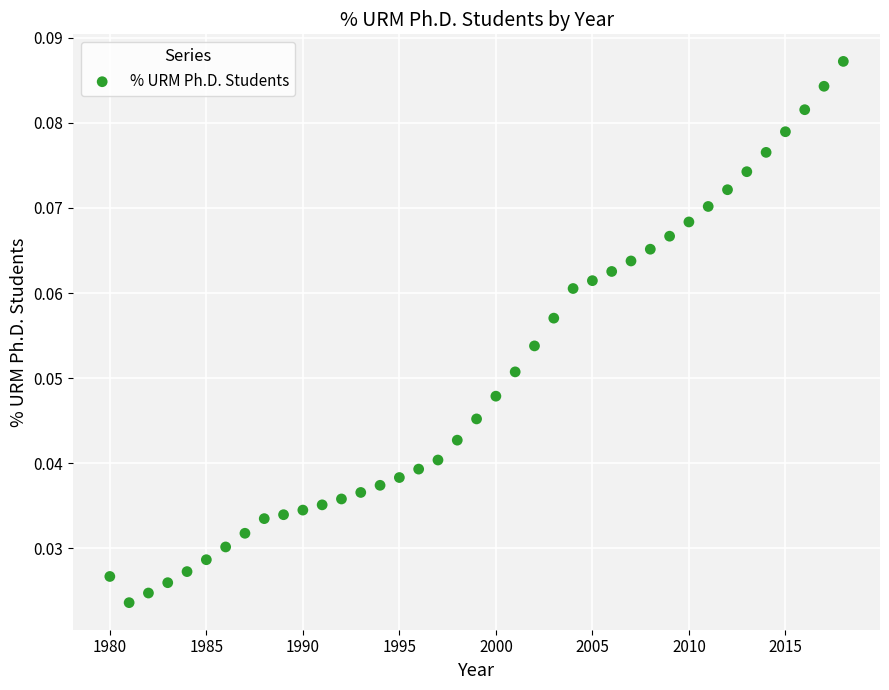

What is the range of X values (max minus min)?

38.0